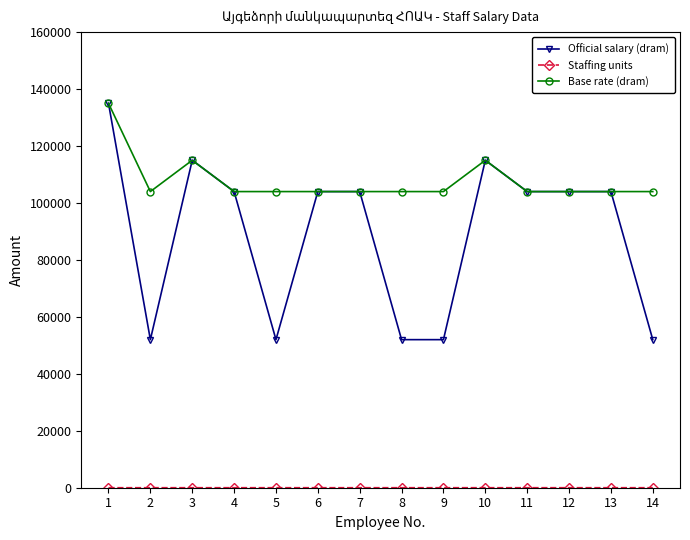

Where is the first local minimum for Base rate (dram)?

2